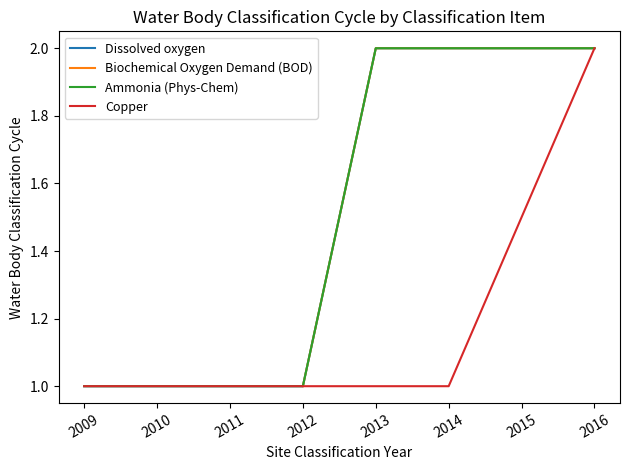

At which category is the sum across all series the highest?

2016